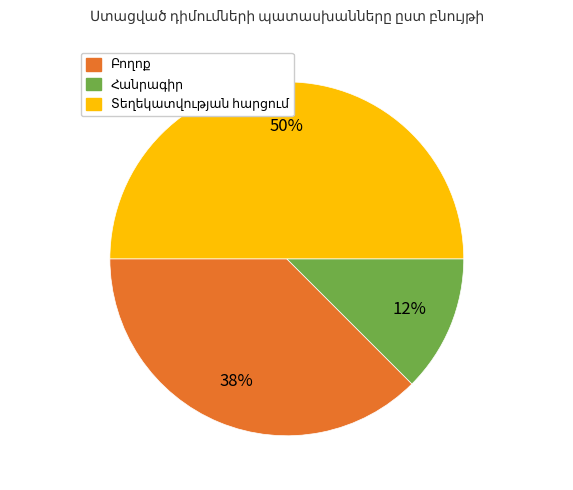

To the nearest percent, what is the average slice percentage?

33%